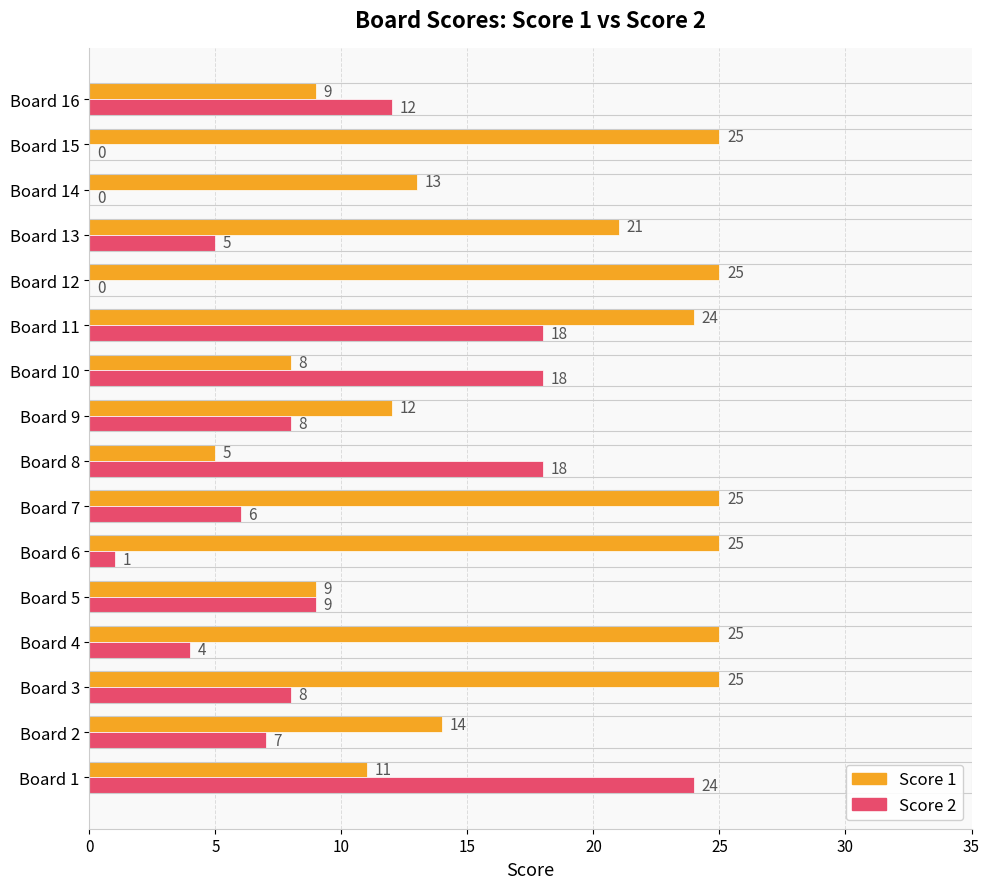

Where is Score 1 nearest to the value 15?

Board 2